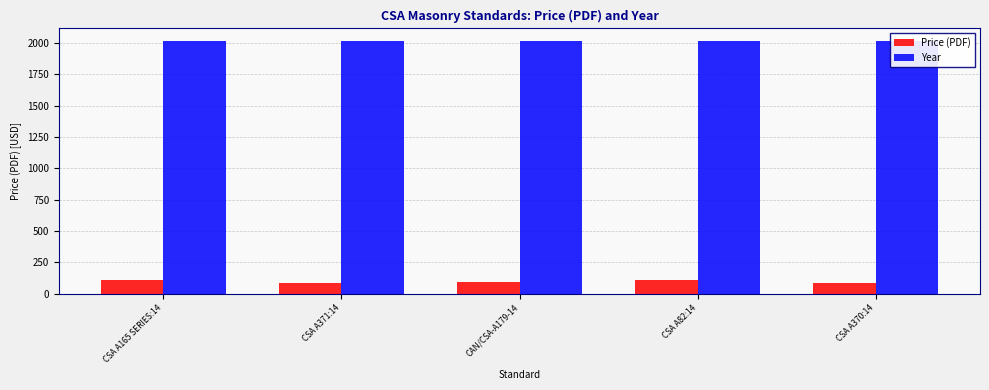

What is the label of the 2nd bar from the right?

CSA A82:14